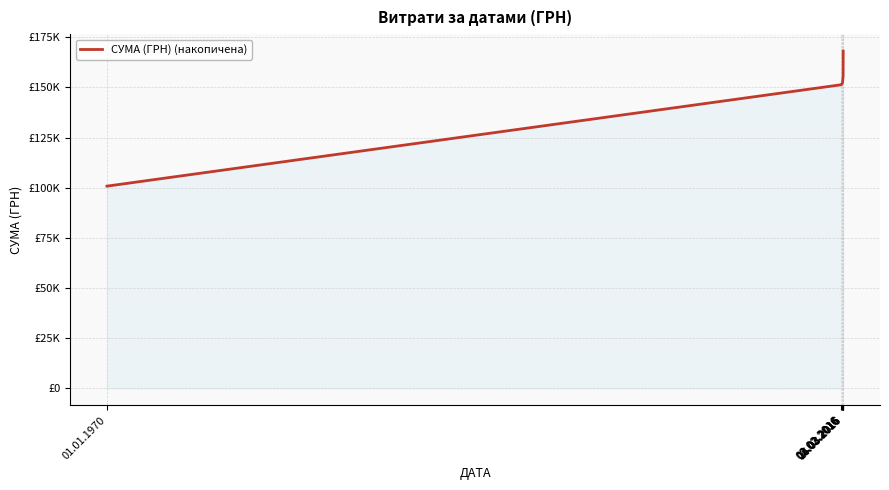

Does the chart have visible grid lines?

Yes